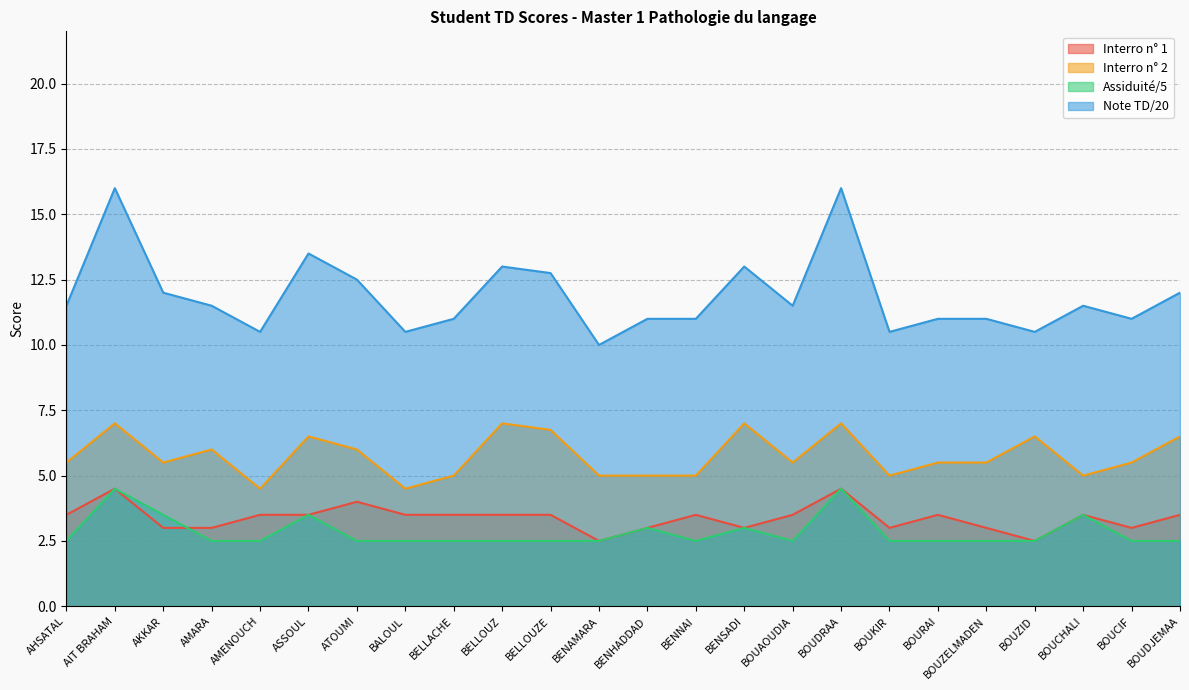

Which series changed the most between ASSOUL and ATOUMI?

Assiduité/5